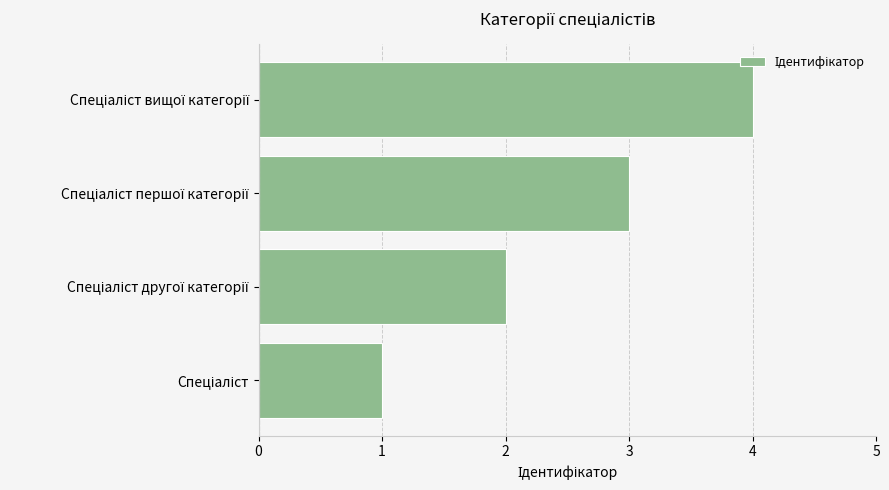

What is the maximum value shown in the chart?

4